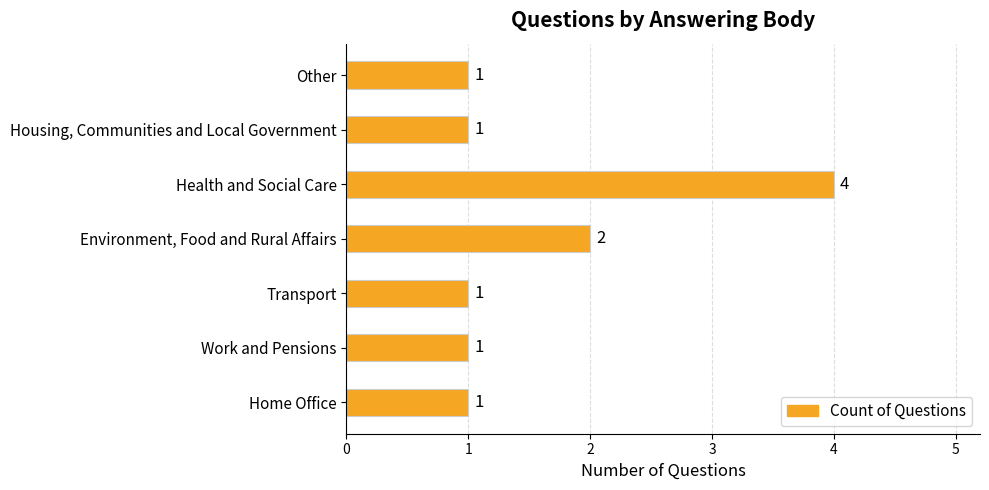

What is the smallest value displayed?

1